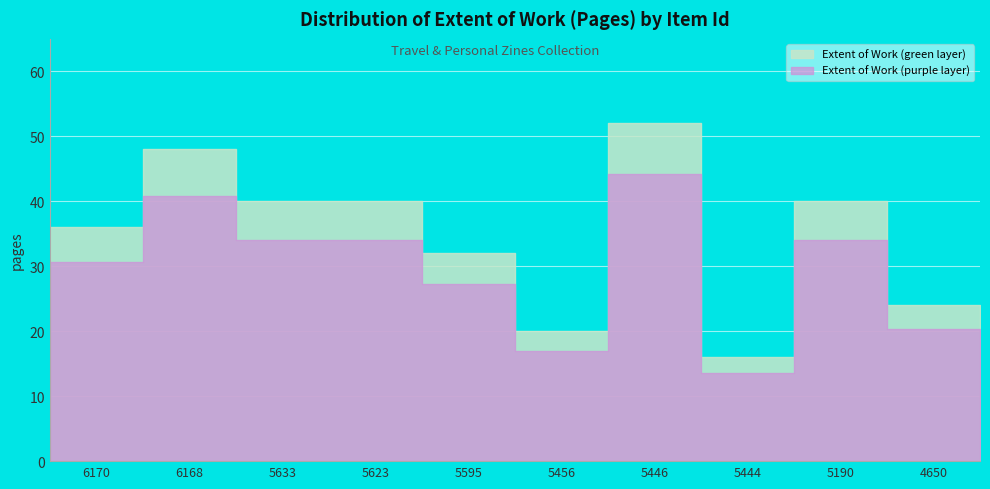

How many categories are shown in the chart?

10